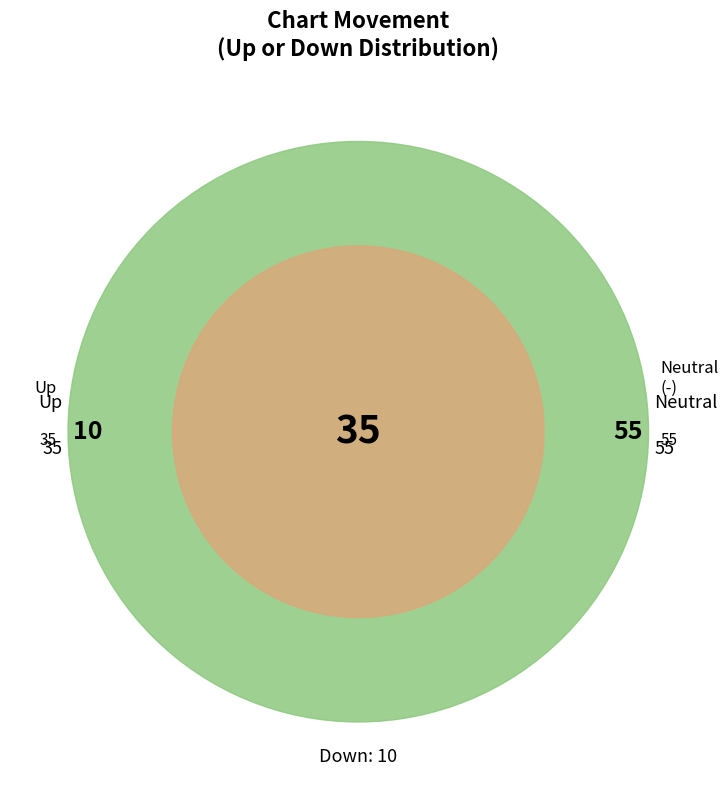

True or false: down accounts for 1% of the total.

False